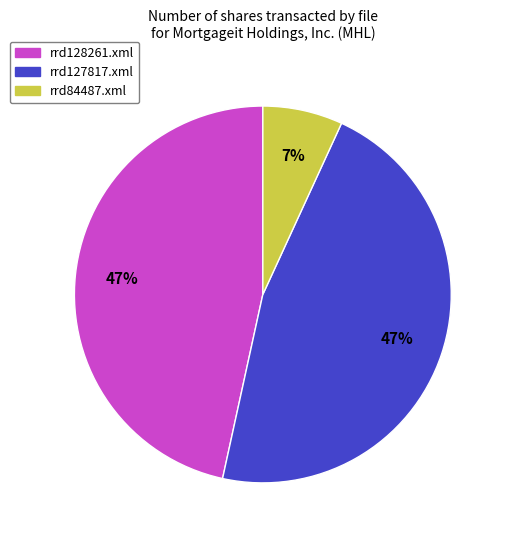

Between rrd127817.xml and rrd84487.xml, which is larger?

rrd127817.xml